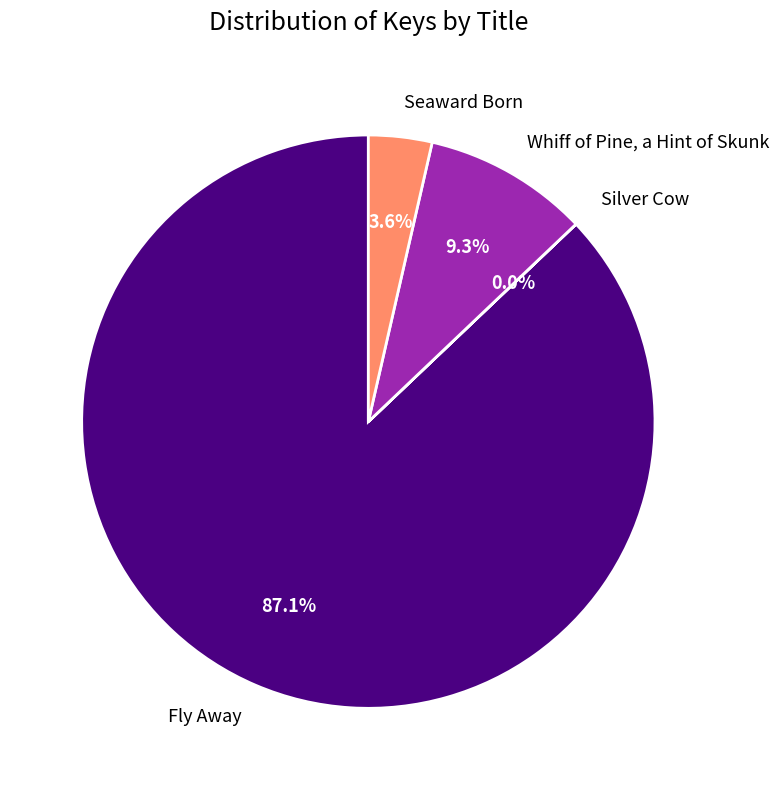

Which category has the biggest portion of the pie?

Fly Away